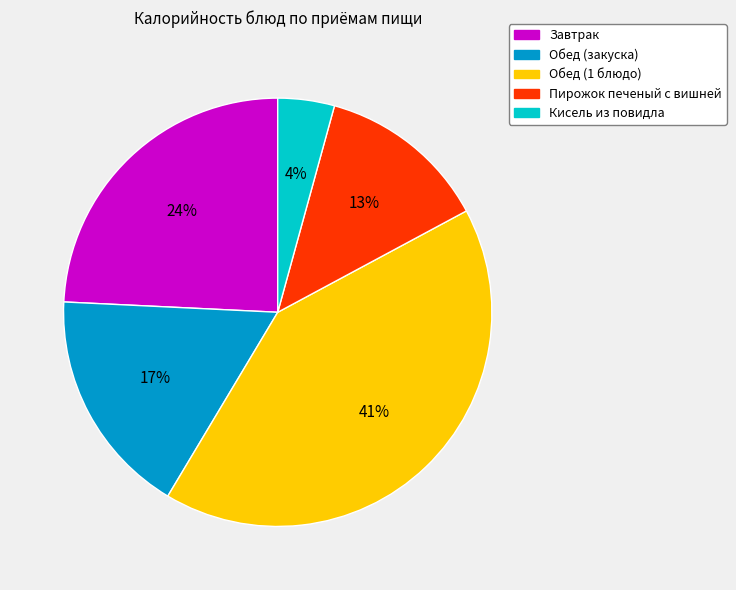

To the nearest percent, what is the difference between the Завтрак and Пирожок печеный с вишней slice percentages?

11%